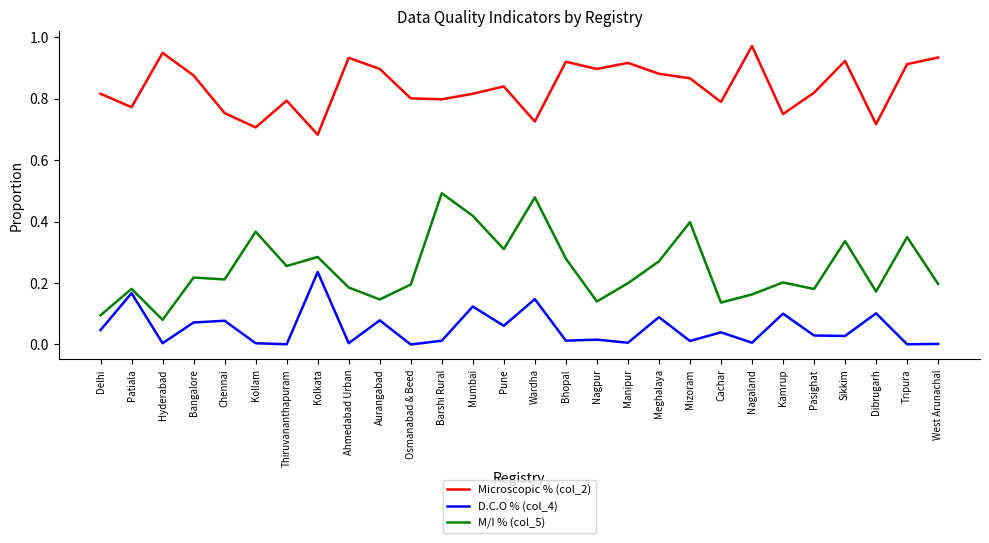

True or false: Microscopic % (col_2) and M/I % (col_5) cross at least once.

False